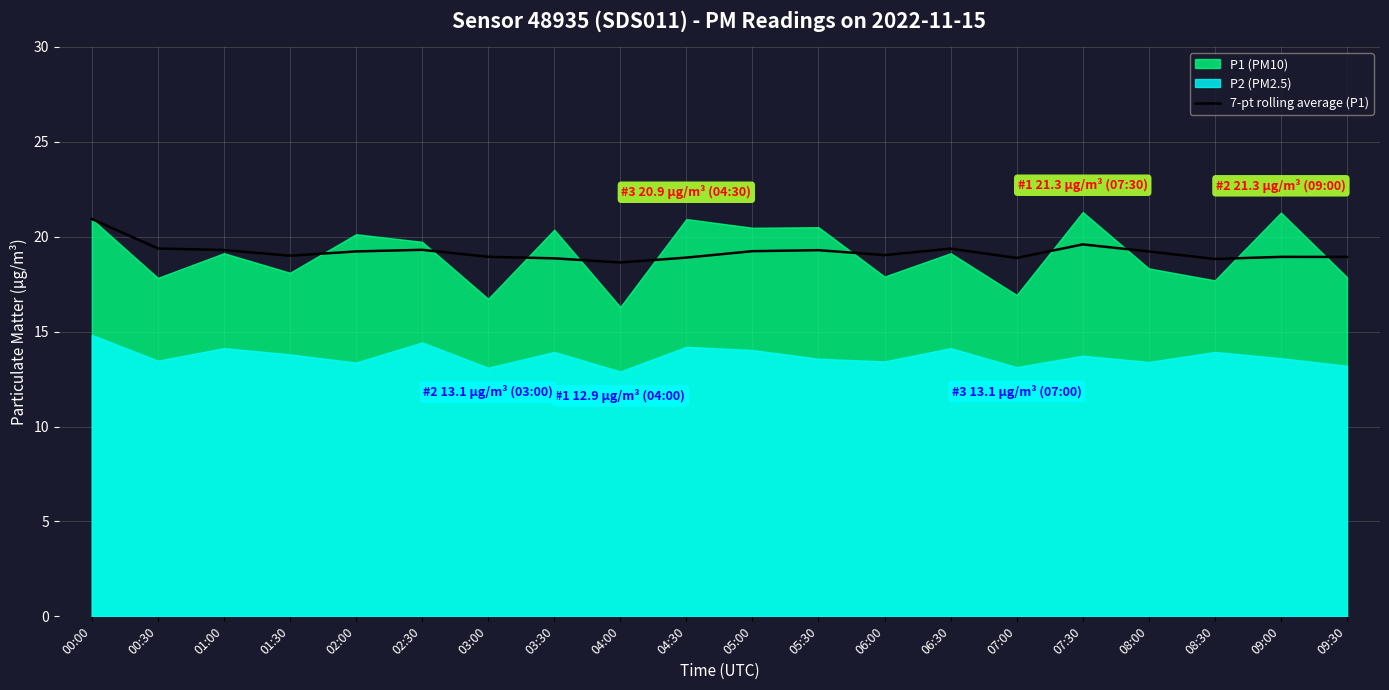

What is the label of the 5th point from the left?

02:00